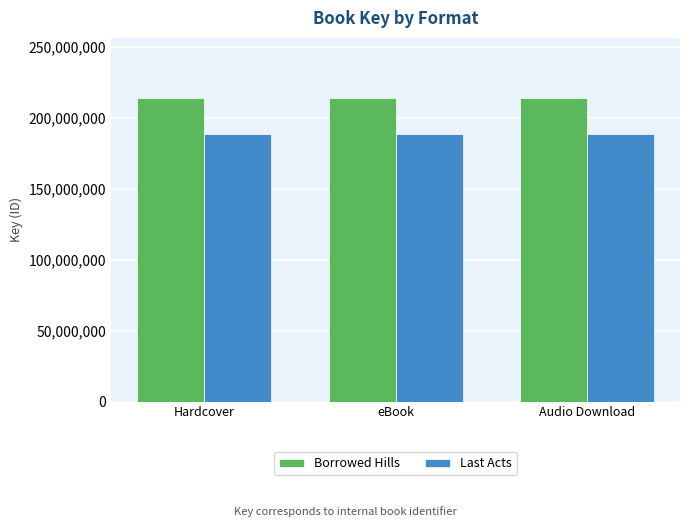

Rank the series at Hardcover from highest to lowest value.

Borrowed Hills, Last Acts